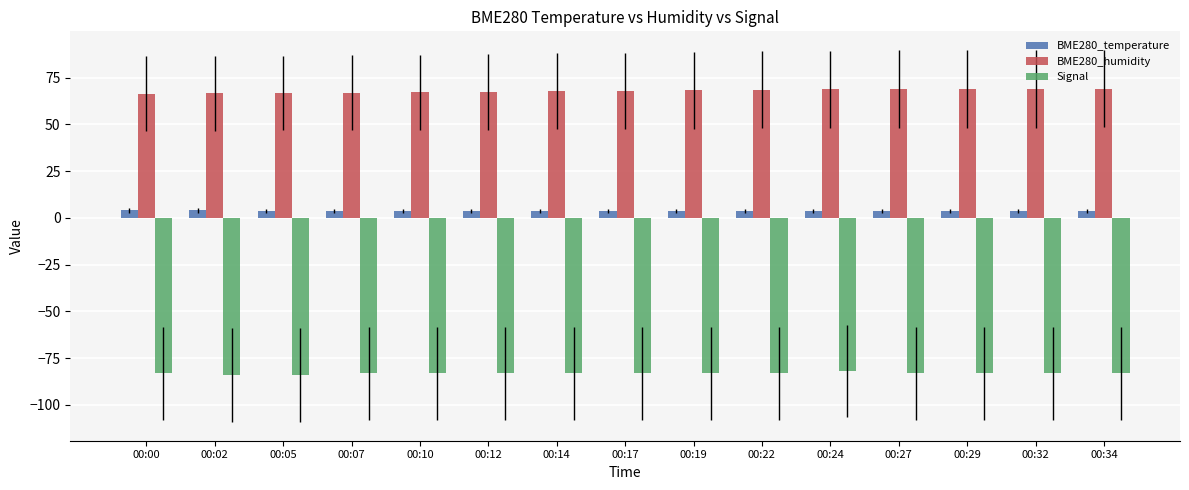

What is the difference between the highest and lowest values at 00:17?

151.0